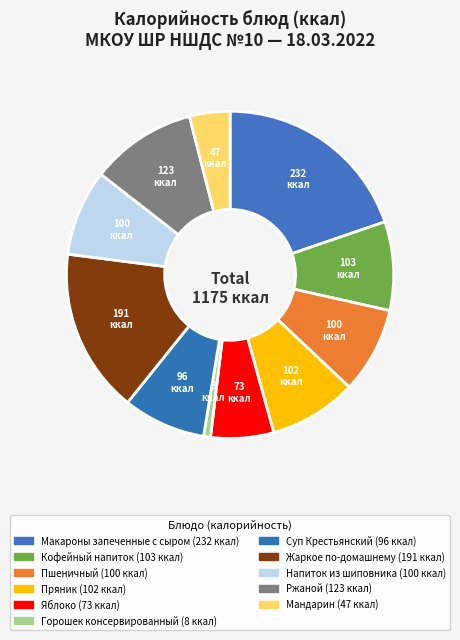

How many segments does this pie chart have?

11